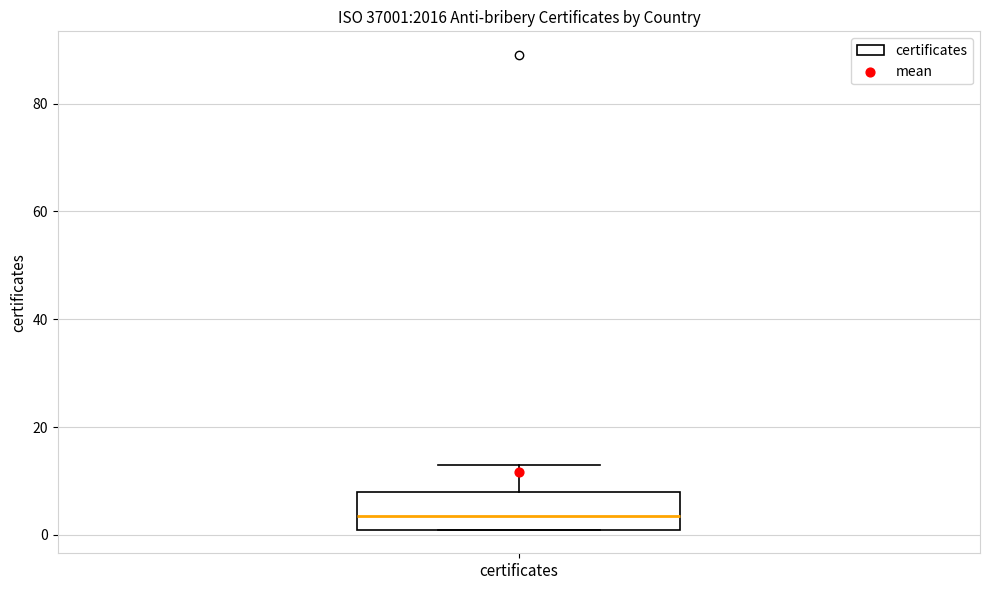

Read this box plot against the y-axis: the position of the median line, the range covered by the box, and the ends of both whiskers. The values are not printed on the chart, so give them approximately, as read against the axis.

median 4, box 2 to 8, whiskers 2 to 14